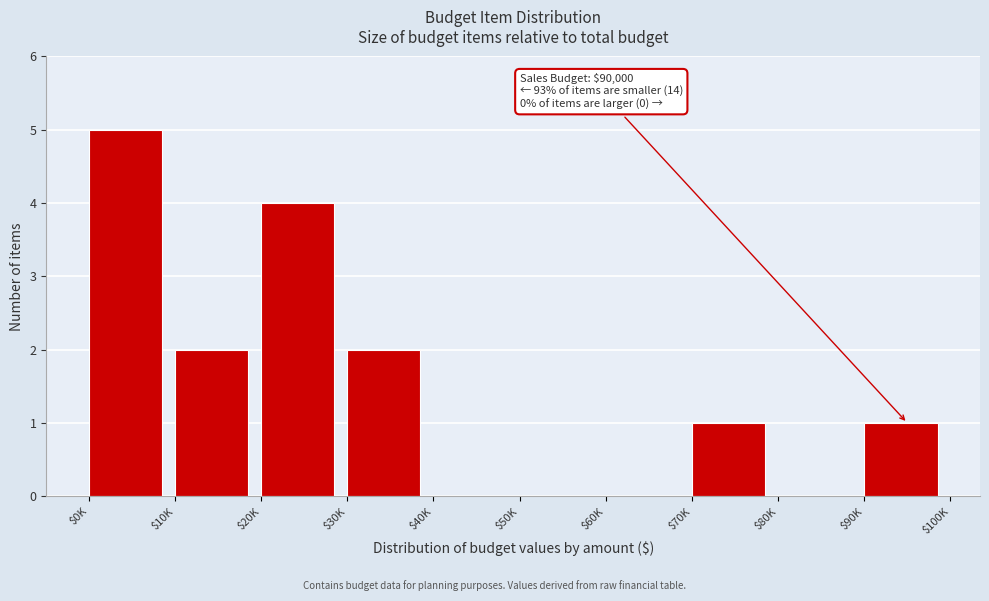

What is the sum of all values?

15